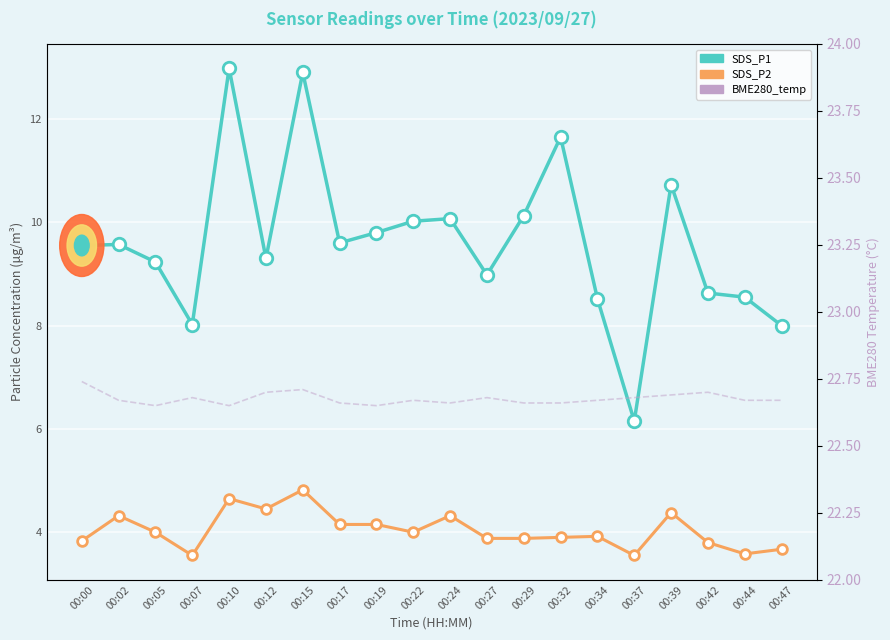

Is the value of BME280_temp at 00:15 greater than the value of SDS_P1 at 00:37?

Yes